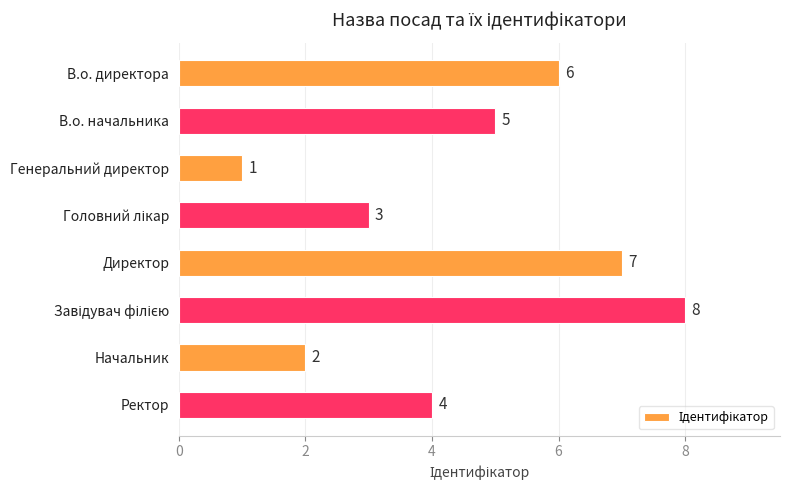

Are the bars horizontal?

Yes